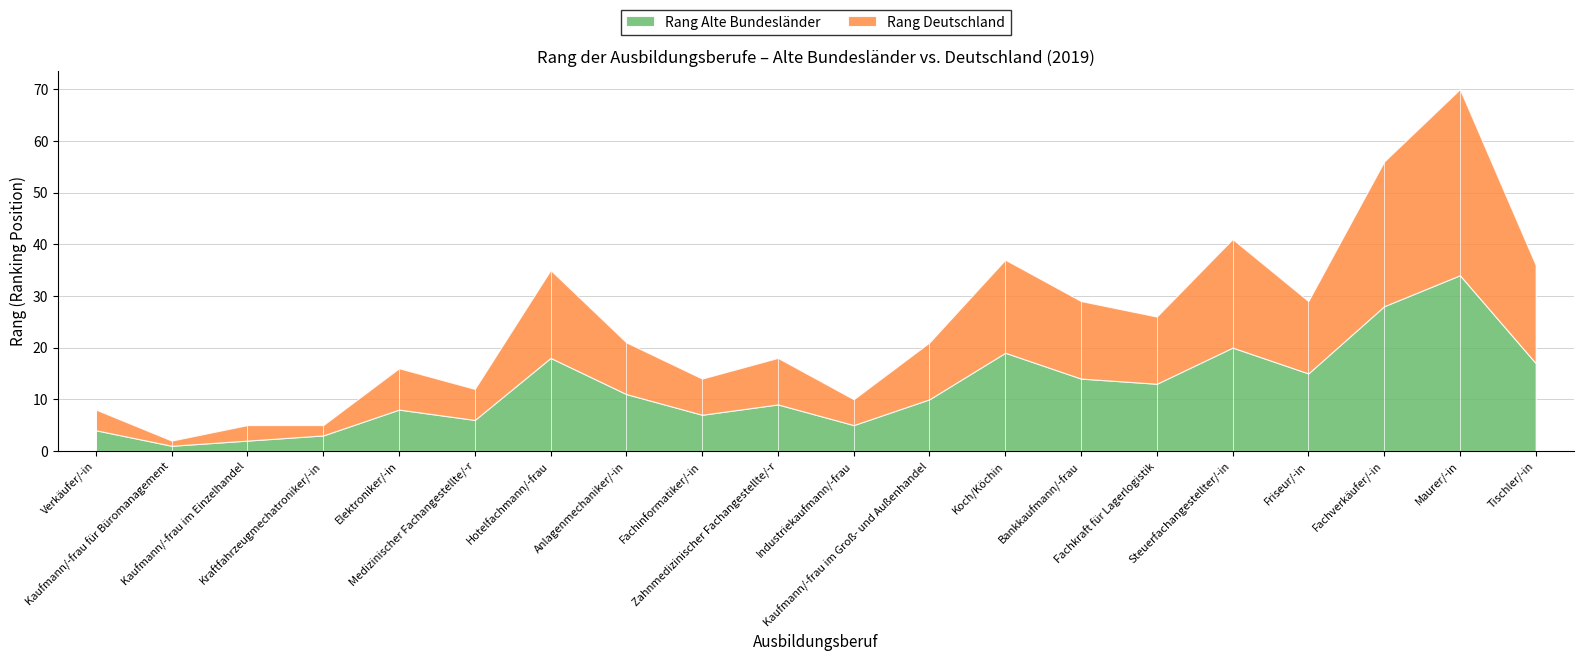

What is the approximate value of Rang Alte Bundesländer at Tischler/-in, to the nearest 5?

15